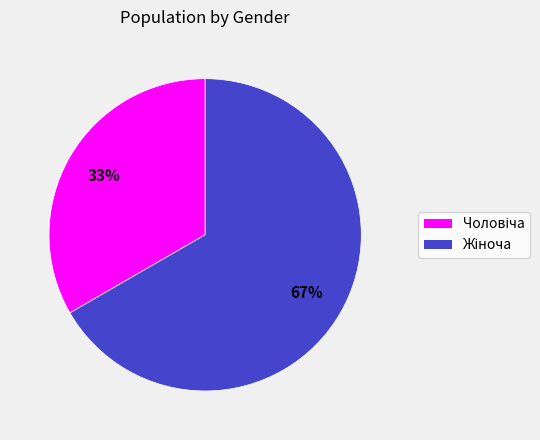

Is there a majority slice in this chart?

Yes